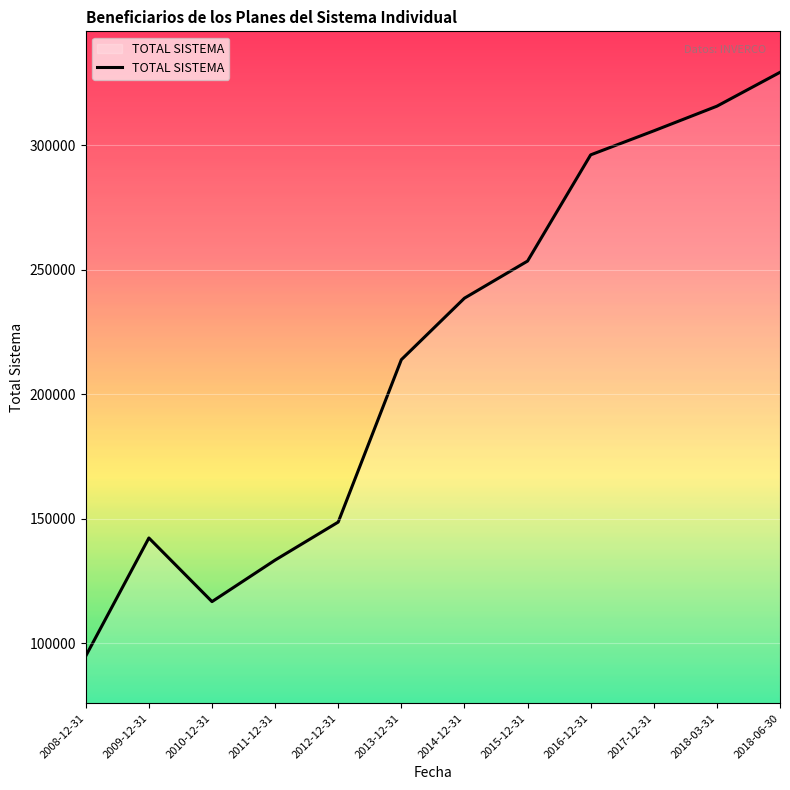

How many lines are shown in the chart?

1